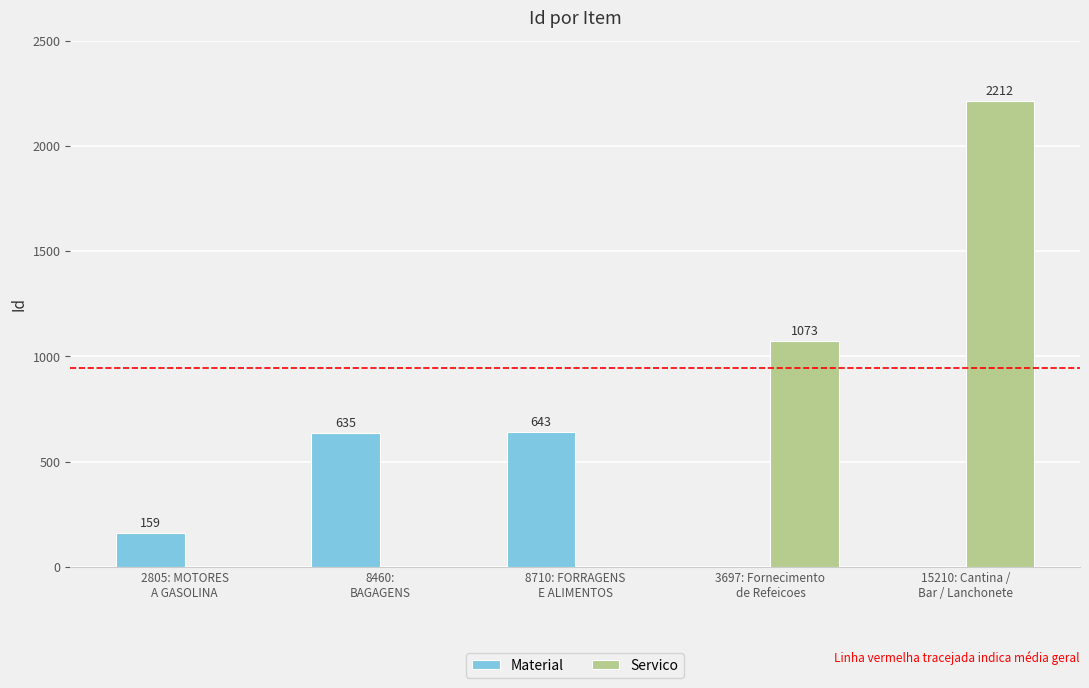

Which series changed the most between 8710: FORRAGENS
E ALIMENTOS and 15210: Cantina /
Bar / Lanchonete?

Servico